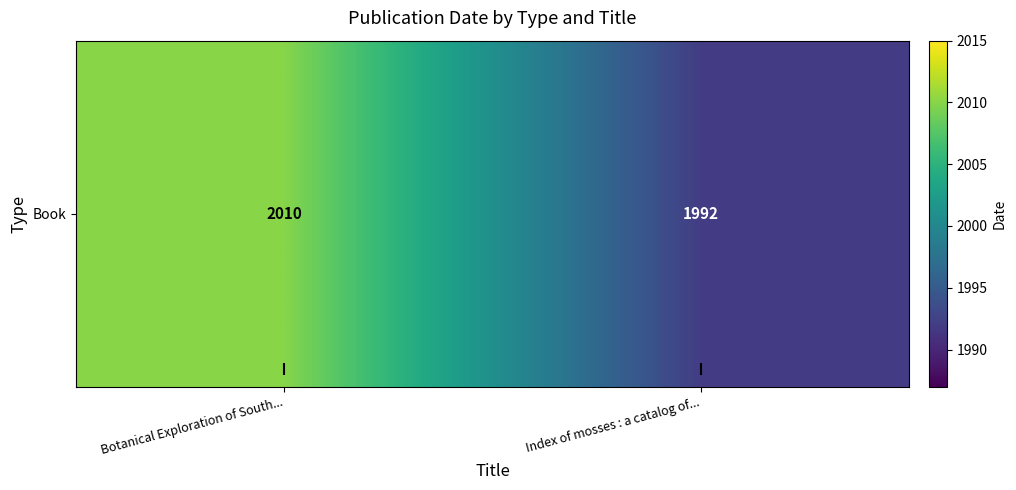

Reading left to right, transcribe all the data shown in this chart.

2010	1992